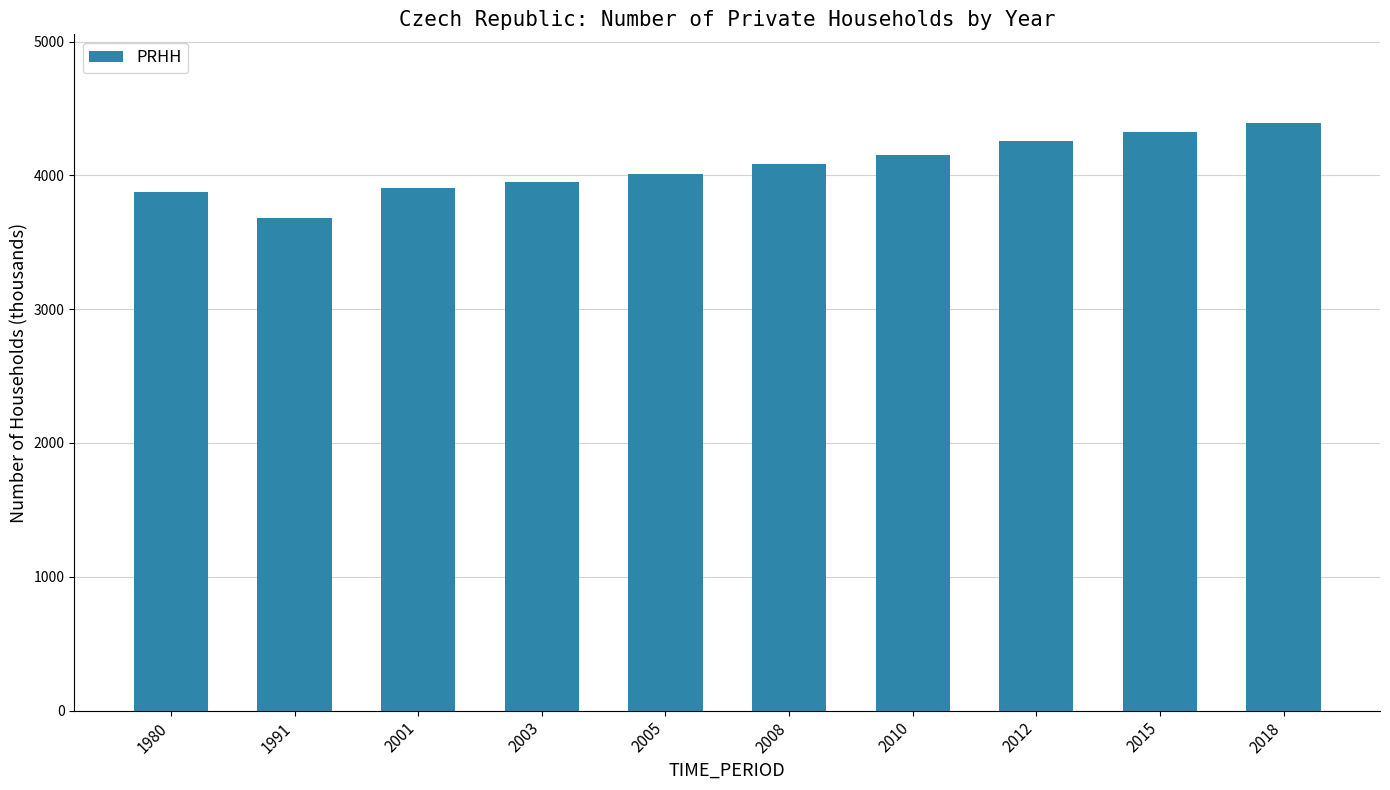

What is the change in value from 2005 to 2015?

+312.0